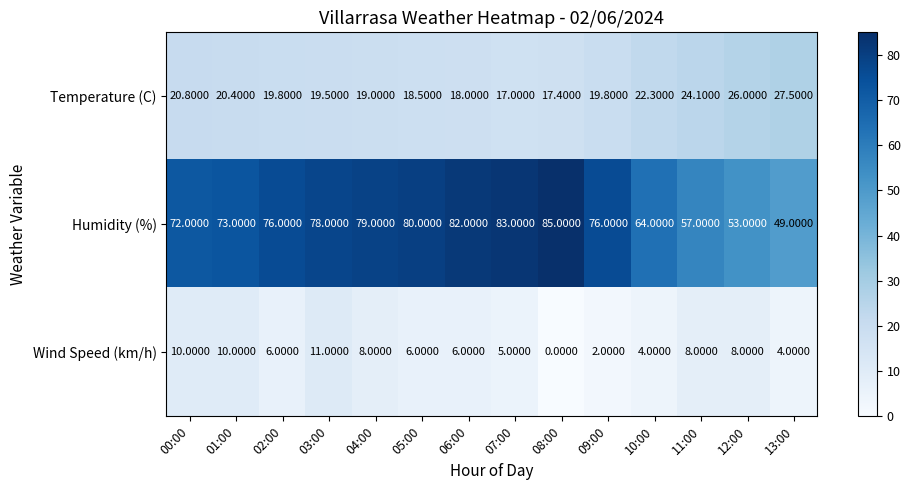

What is the spread (max minus min) of values at 08:00?

85.0